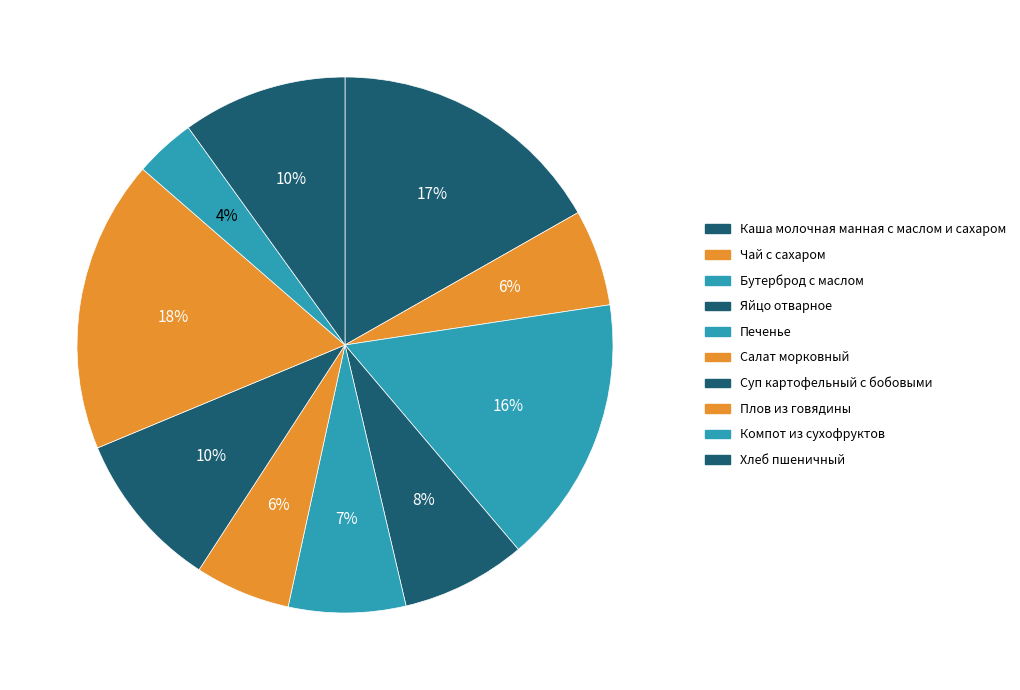

What percentage is the Плов из говядины slice, to the nearest percent?

18%